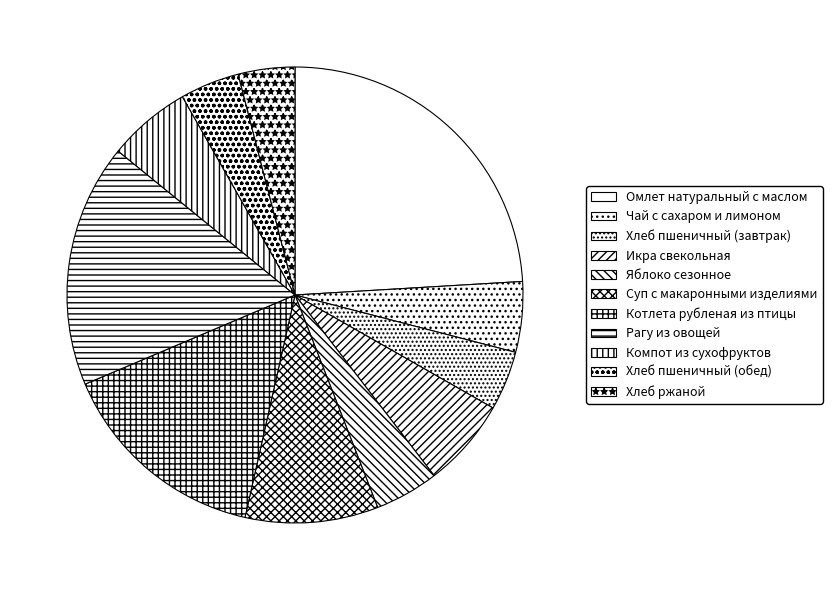

To the nearest percent, what is the difference between the largest and smallest slice percentages?

20%